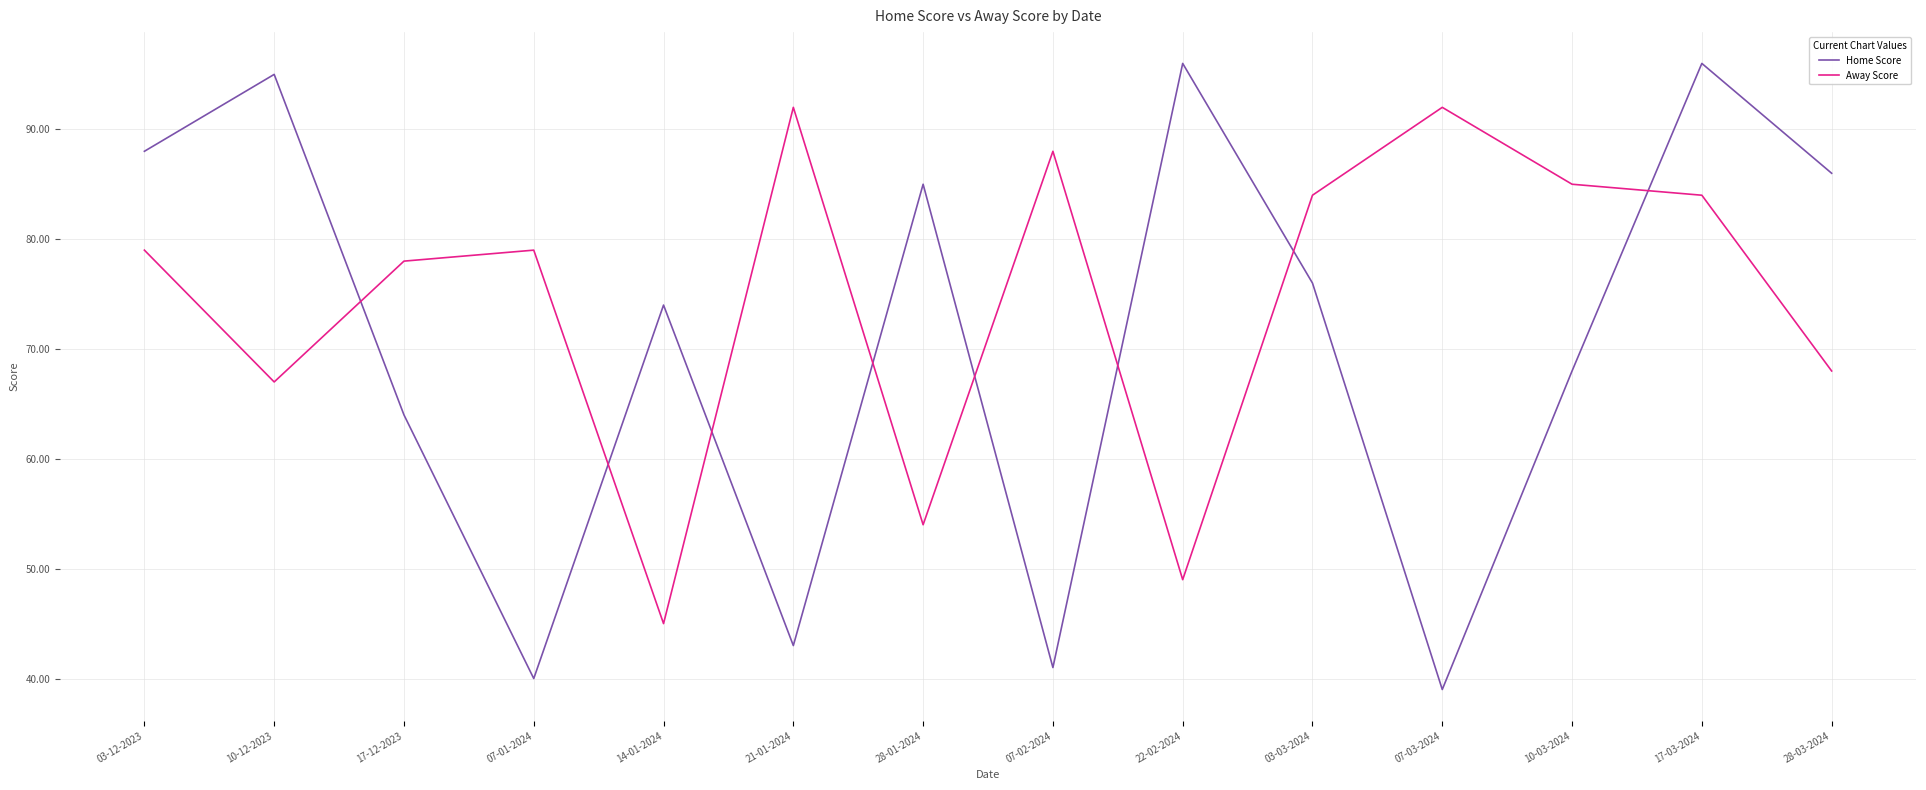

What is the sum of the Home Score values at 10-12-2023 and 10-03-2024?

163